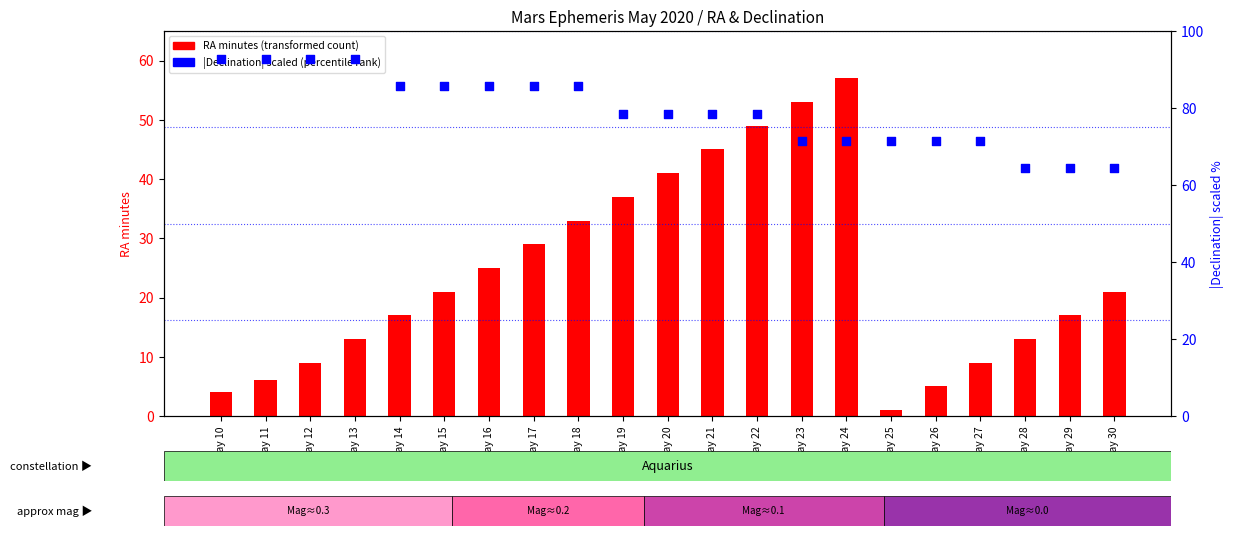

What is the total value across all series at May 12?

101.9